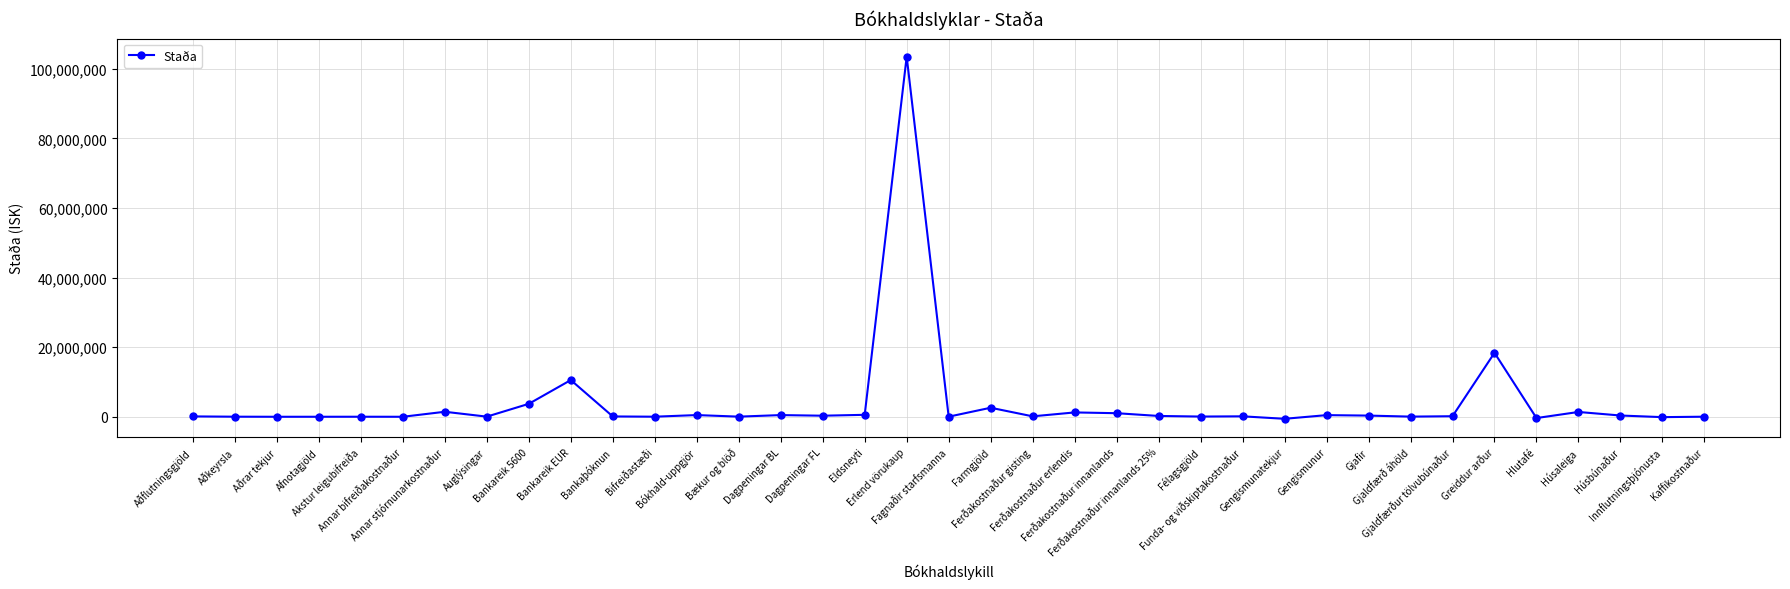

What is the greatest value displayed?

103501036.8